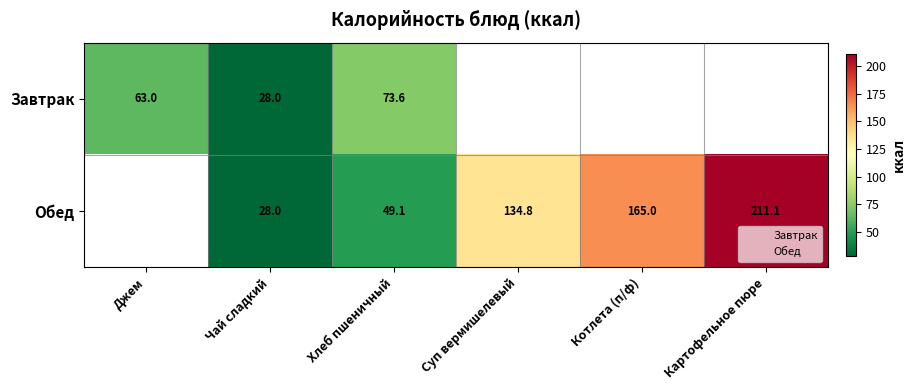

Is the value of Обед at Хлеб пшеничный greater than the value of Завтрак at Хлеб пшеничный?

No